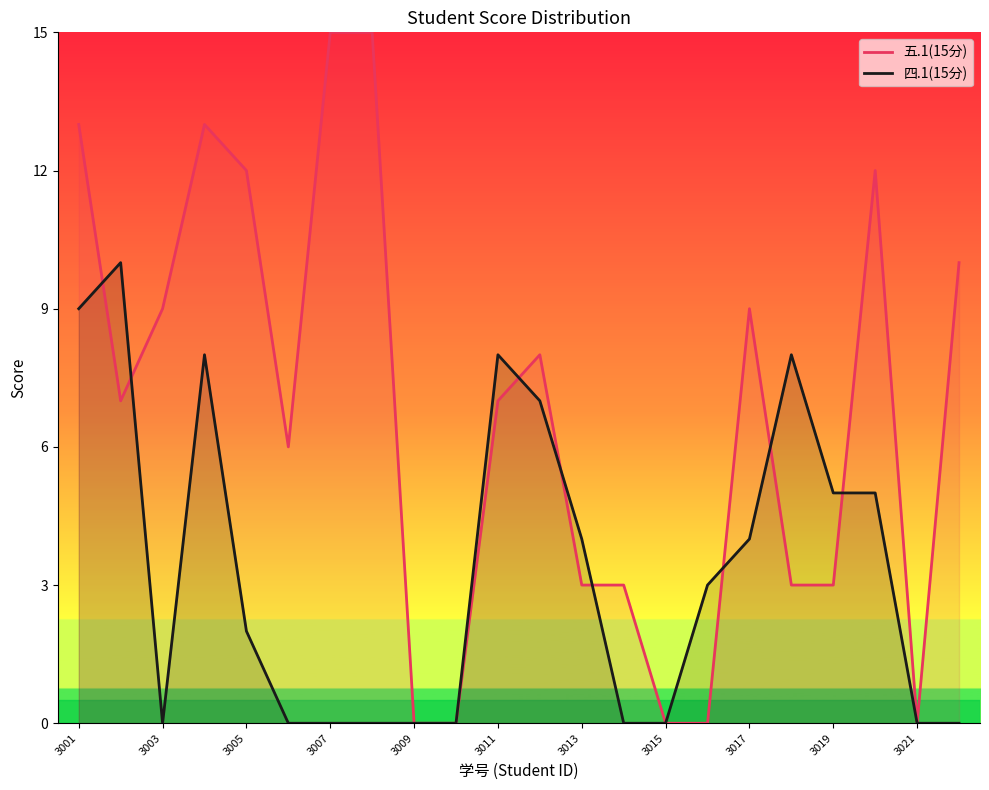

Which series ends up on top after the final intersection of 五.1(15分) and 四.1(15分)?

五.1(15分)